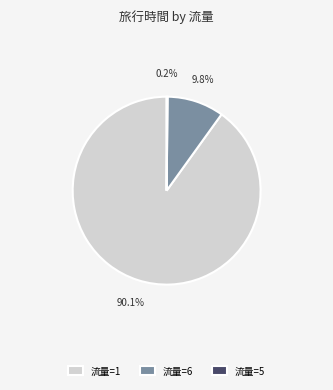

Is there any slice that represents more than half of the pie?

Yes